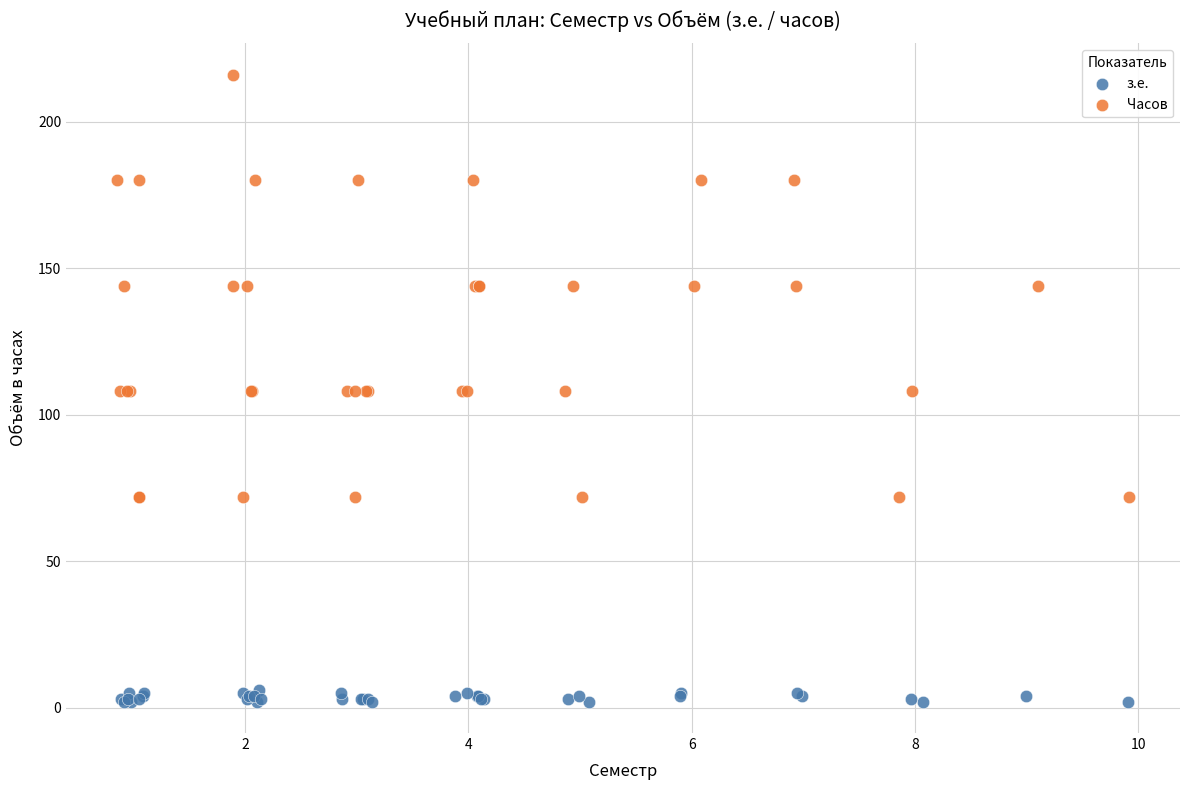

Which series has the widest spread of Y values?

Часов